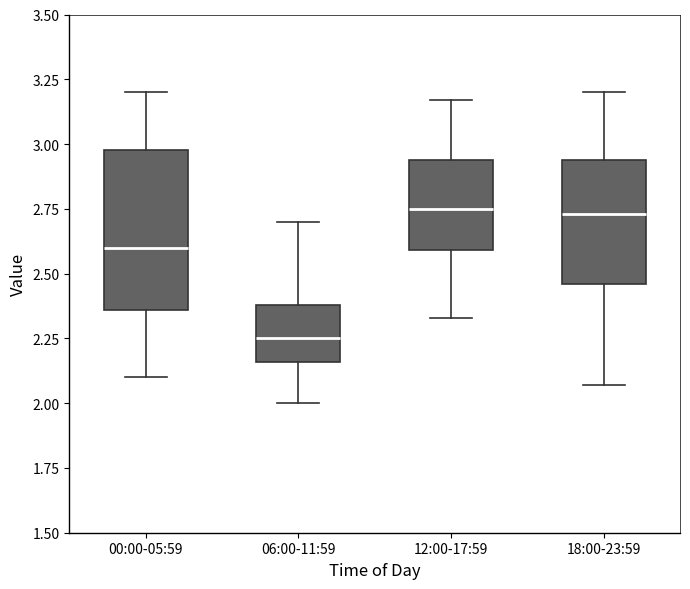

Reading left to right, read every box against the y-axis: the position of its median line, the range the box covers, and the ends of its whiskers. The values are not printed on the chart, so give them approximately, as read against the axis.

00:00-05:59: median 2.60, box 2.35 to 3.00, whiskers 2.10 to 3.20
06:00-11:59: median 2.25, box 2.15 to 2.40, whiskers 2.00 to 2.70
12:00-17:59: median 2.75, box 2.60 to 2.95, whiskers 2.35 to 3.15
18:00-23:59: median 2.75, box 2.45 to 2.95, whiskers 2.05 to 3.20